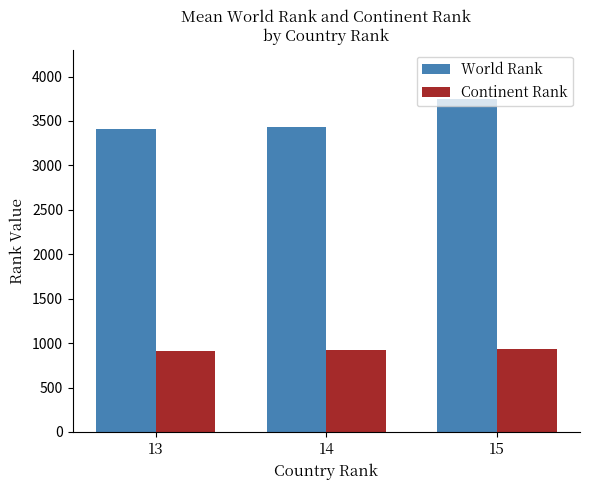

At how many categories does at least one series exceed 2859?

3